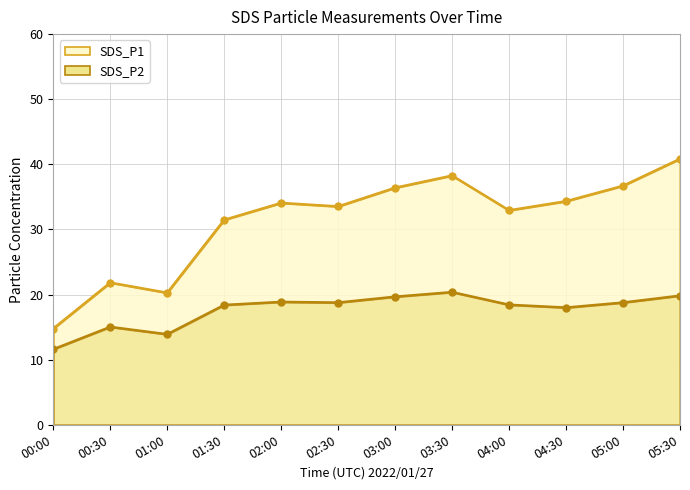

List the series in order of their overall mean, lowest first.

SDS_P2, SDS_P1